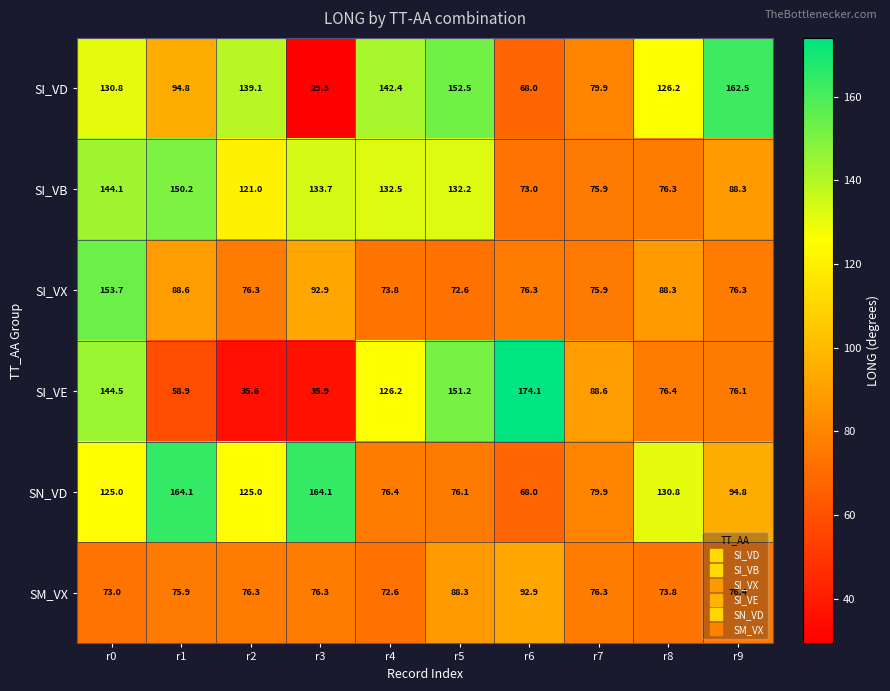

List the labels in order of SI_VD value, smallest first.

r3, r6, r7, r1, r8, r0, r2, r4, r5, r9